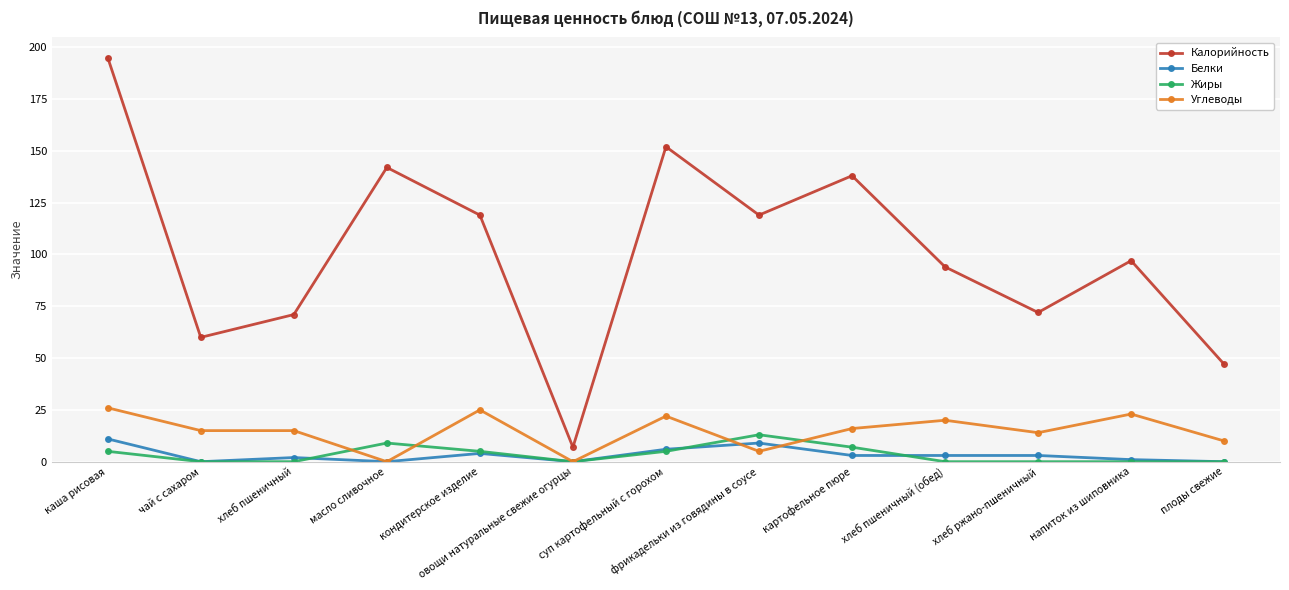

What is the spread (max minus min) of values at чай с сахаром?

60